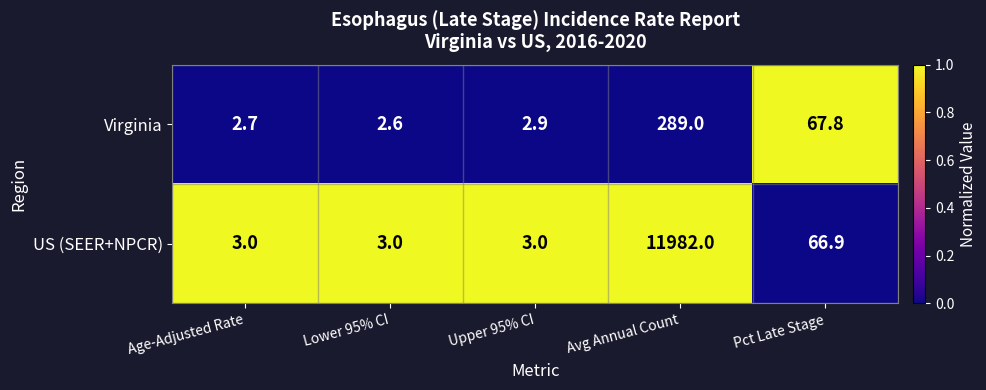

Which series has the largest total across all categories?

US (SEER+NPCR)